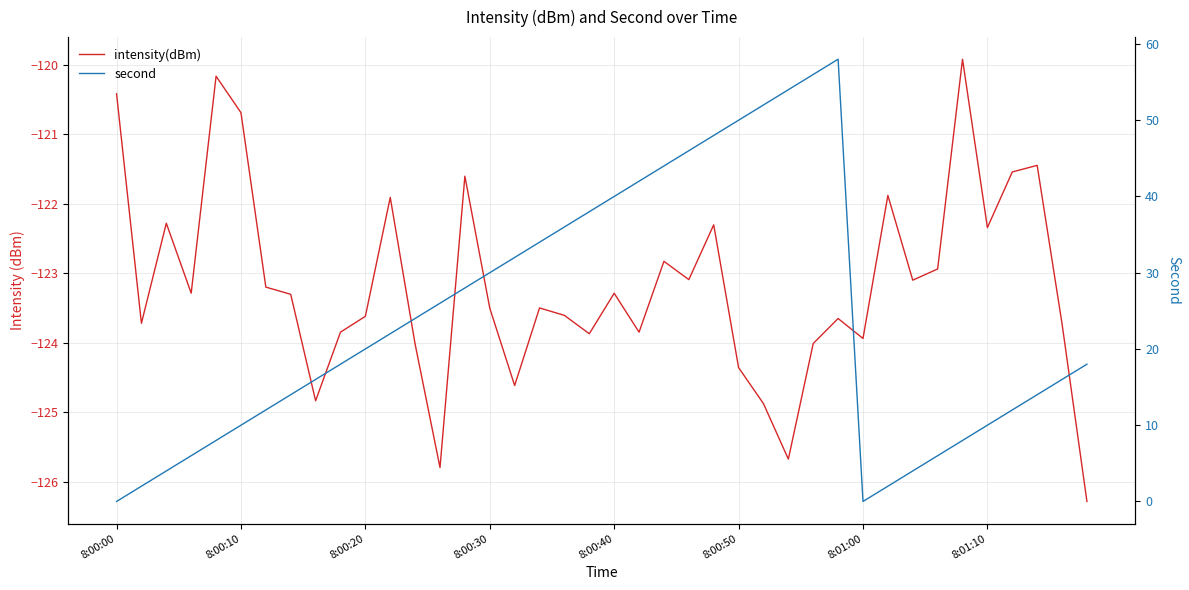

How many data points in second are less than 20?

20